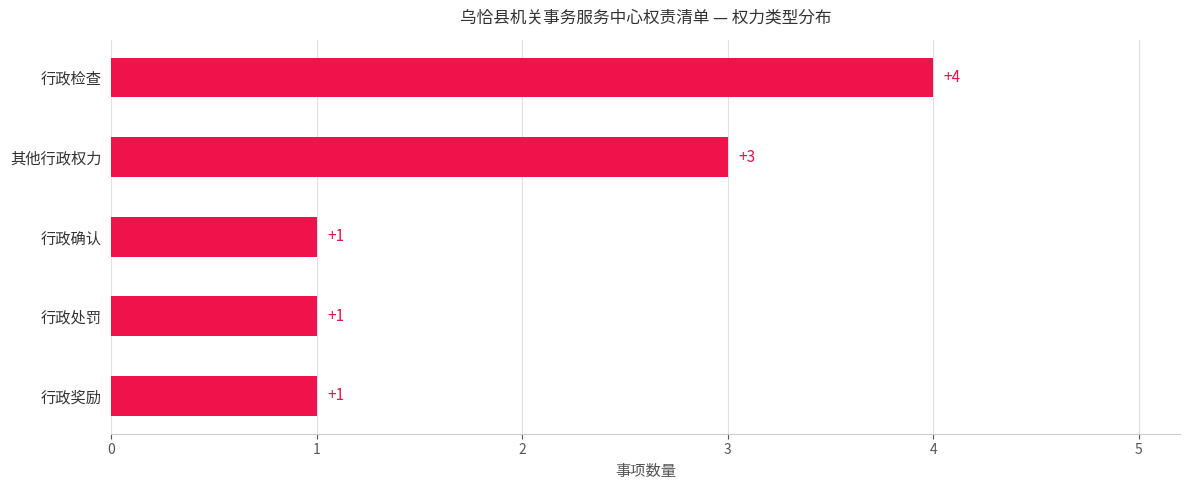

What is the change in value from 行政确认 to 其他行政权力?

+2